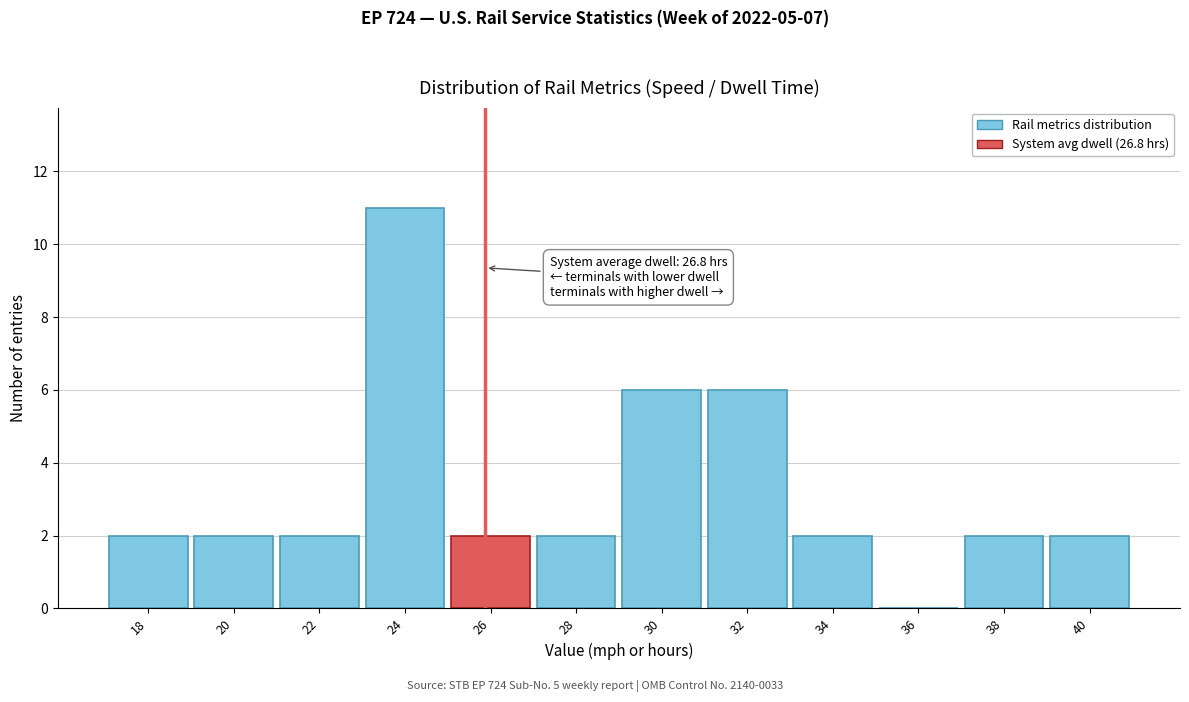

Reading right to left, list all the values displayed in this chart.

40=2	38=2	36=0	34=2	32=6	30=6	28=2	26=2	24=11	22=2	20=2	18=2